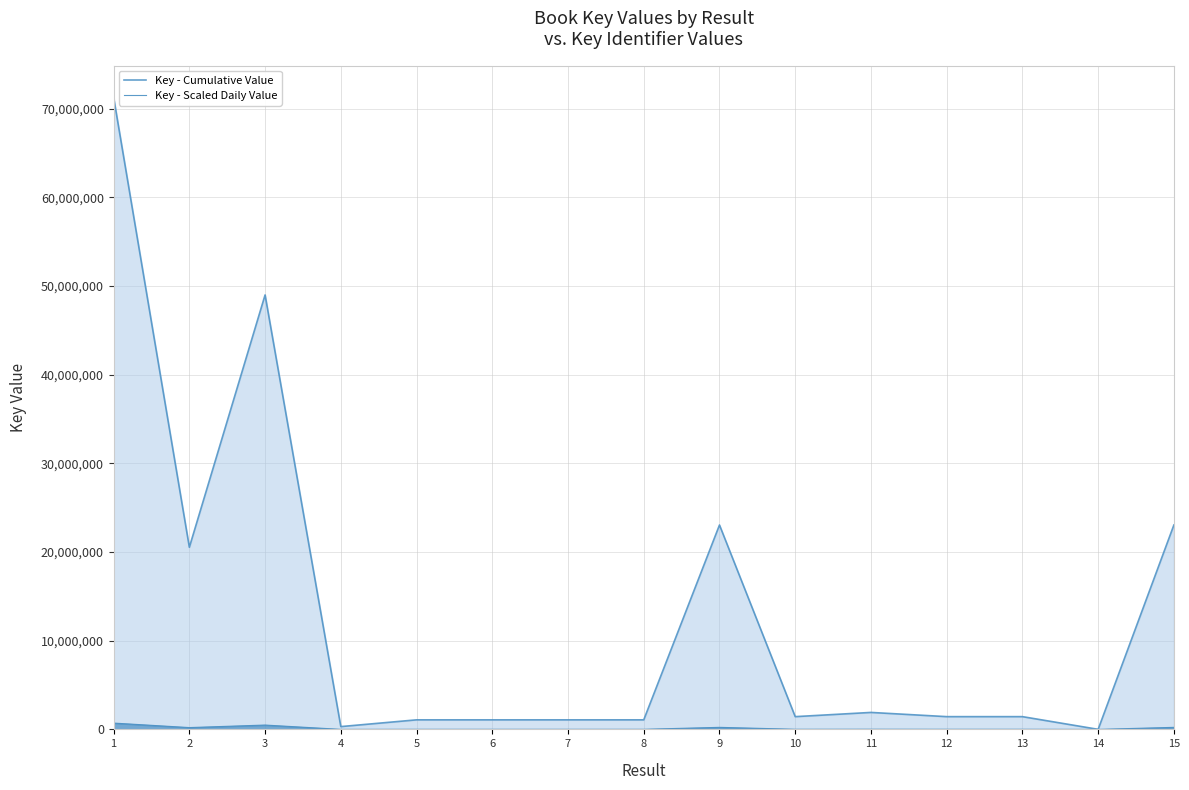

What is the lowest value of the Key - Scaled Daily Value series?

55